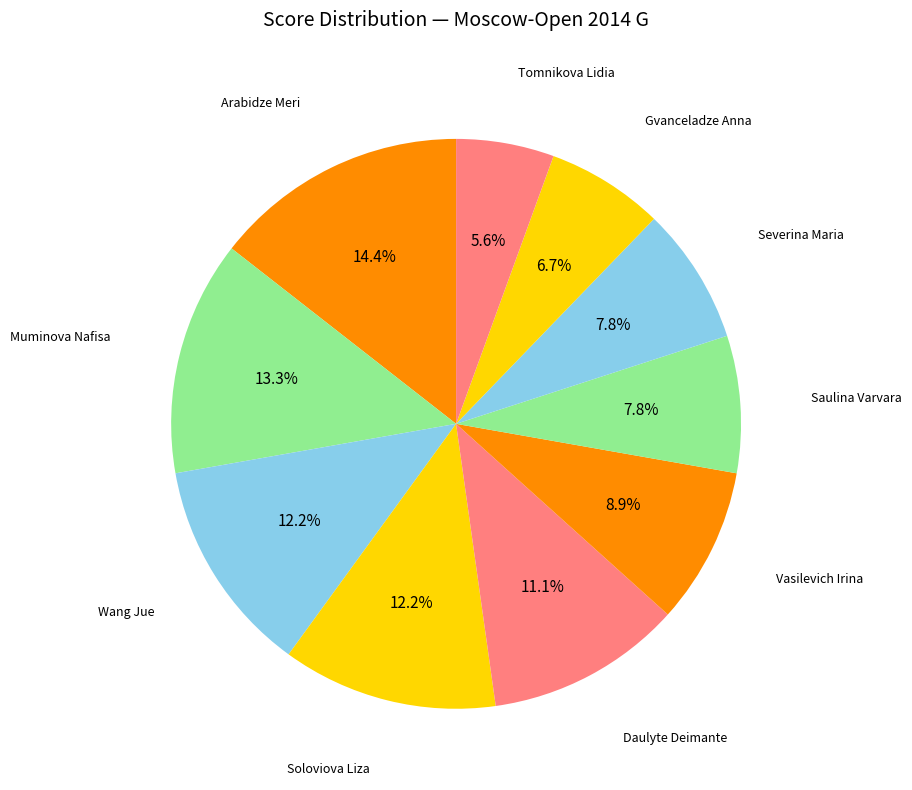

Count the number of slices in the pie.

10